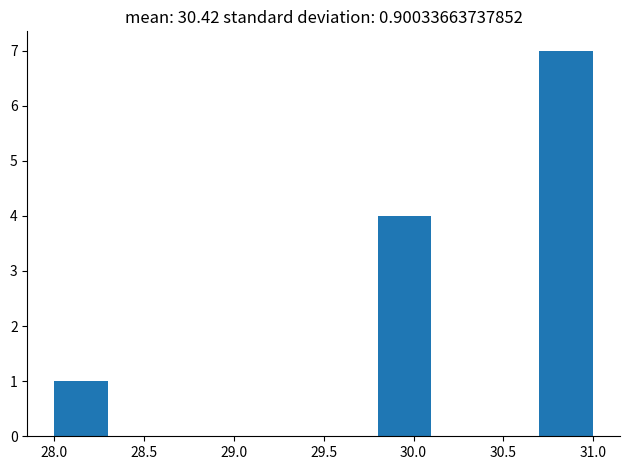

Reading left to right, list every bar in this chart as the range it spans on the x-axis followed by its height. The values are not printed on the chart, so give them approximately, as read against the axis.

28.0 to 28.3: 1
28.3 to 28.6: 0
28.6 to 28.9: 0
28.9 to 29.2: 0
29.2 to 29.5: 0
29.5 to 29.8: 0
29.8 to 30.1: 4
30.1 to 30.4: 0
30.4 to 30.7: 0
30.7 to 31.0: 7